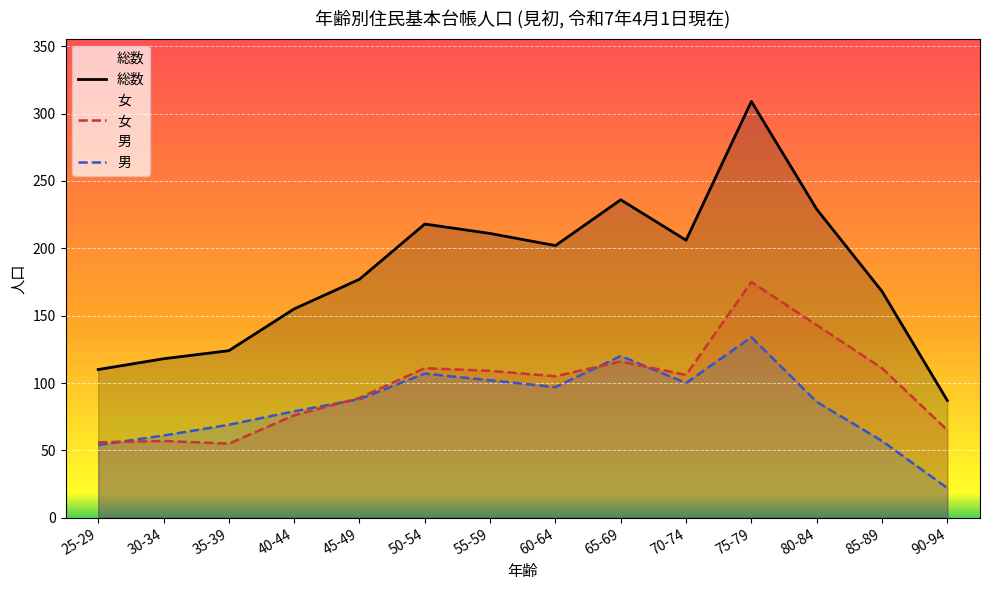

Is it true that 総数 equals 236 at 65-69?

True